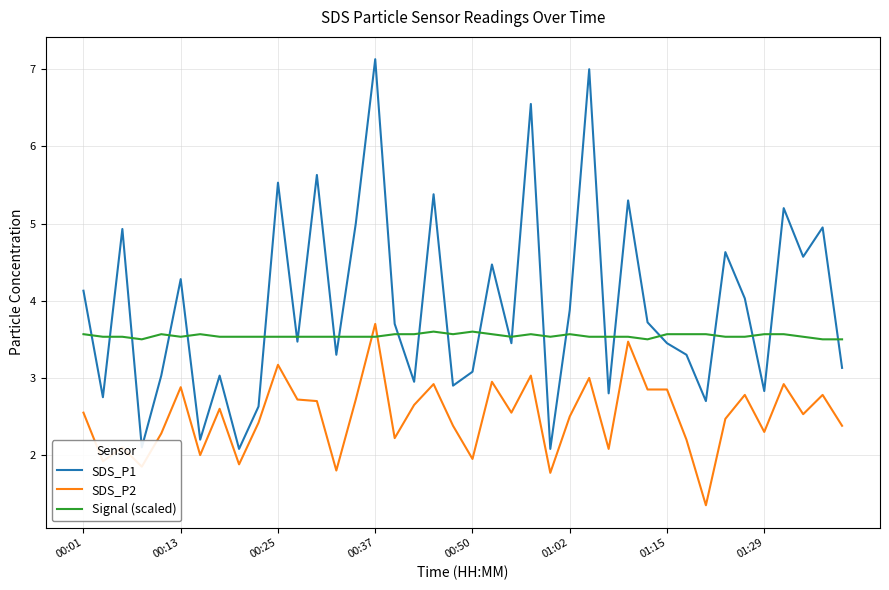

Rank the series by their average value, from lowest to highest.

SDS_P2, Signal (scaled), SDS_P1